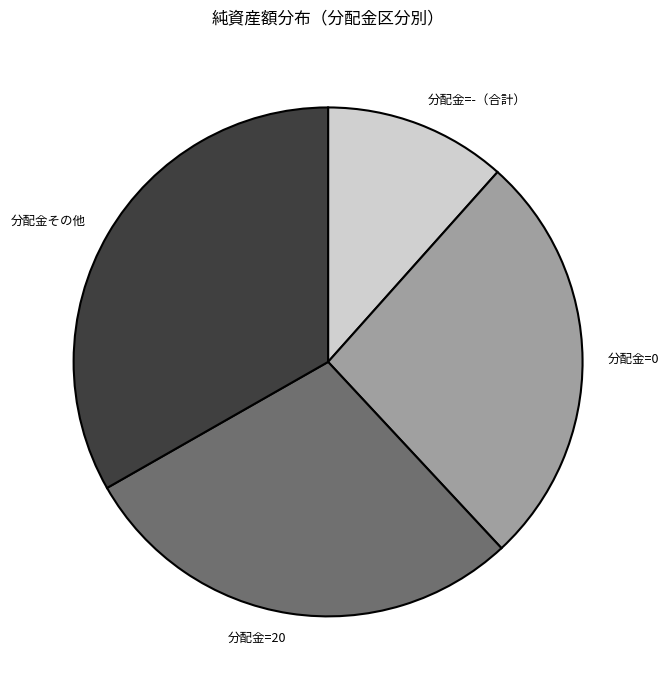

Which category has the biggest portion of the pie?

分配金その他